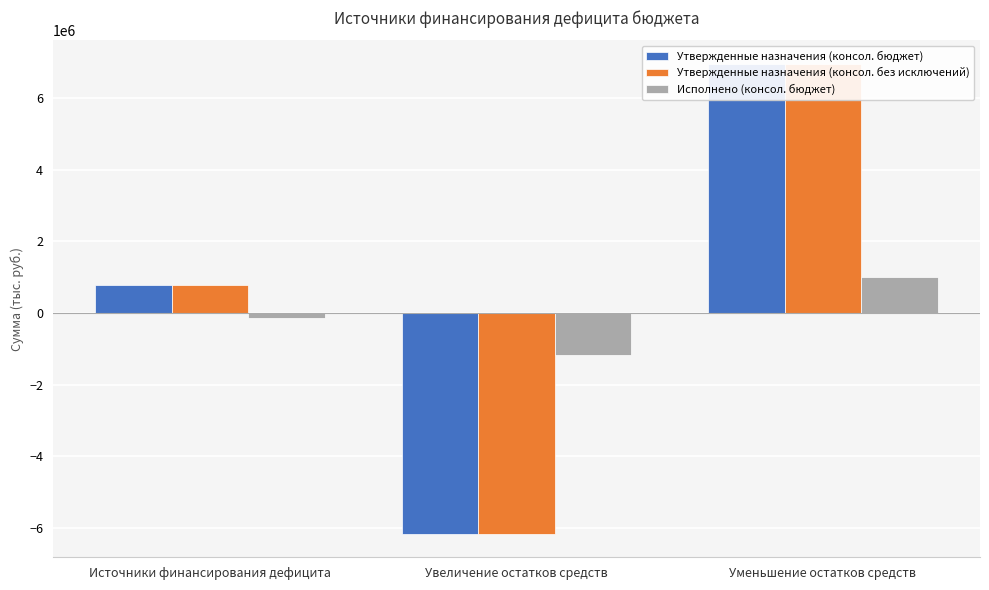

What is the label of the 2nd bar from the right?

Увеличение остатков средств